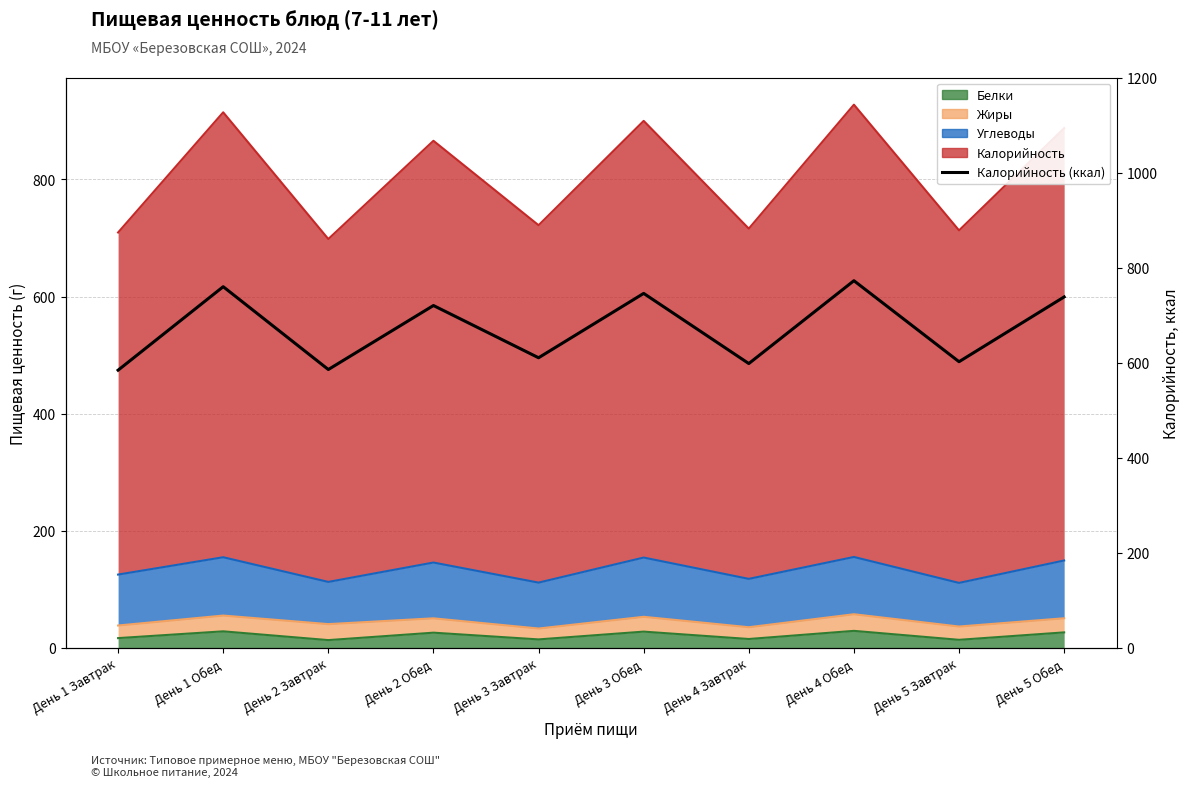

How many points are higher than both their immediate neighbors (excluding endpoints)?

4